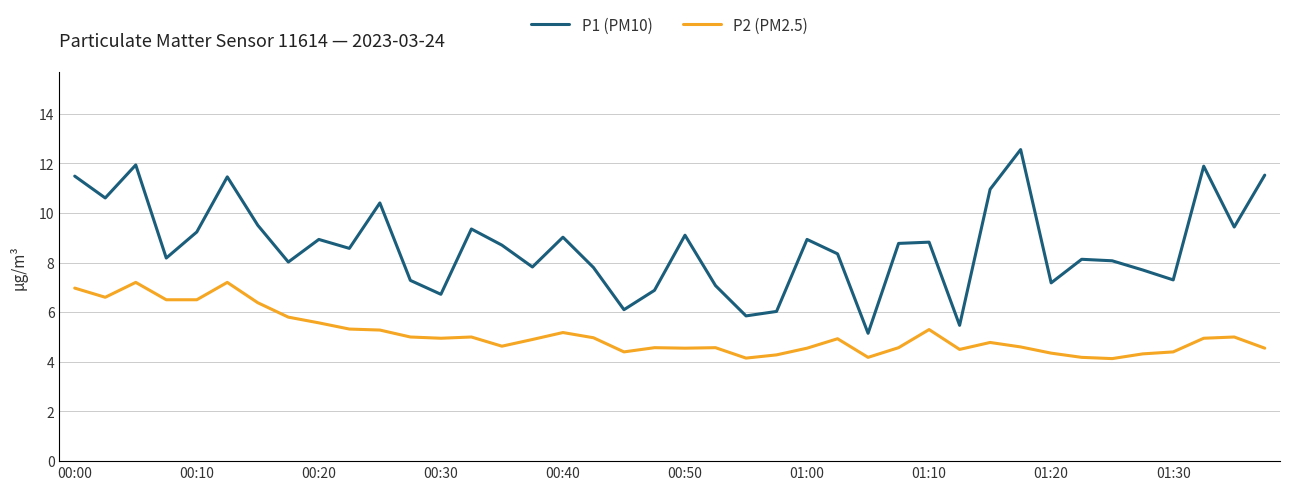

True or false: P1 (PM10) and P2 (PM2.5) cross at least once.

False